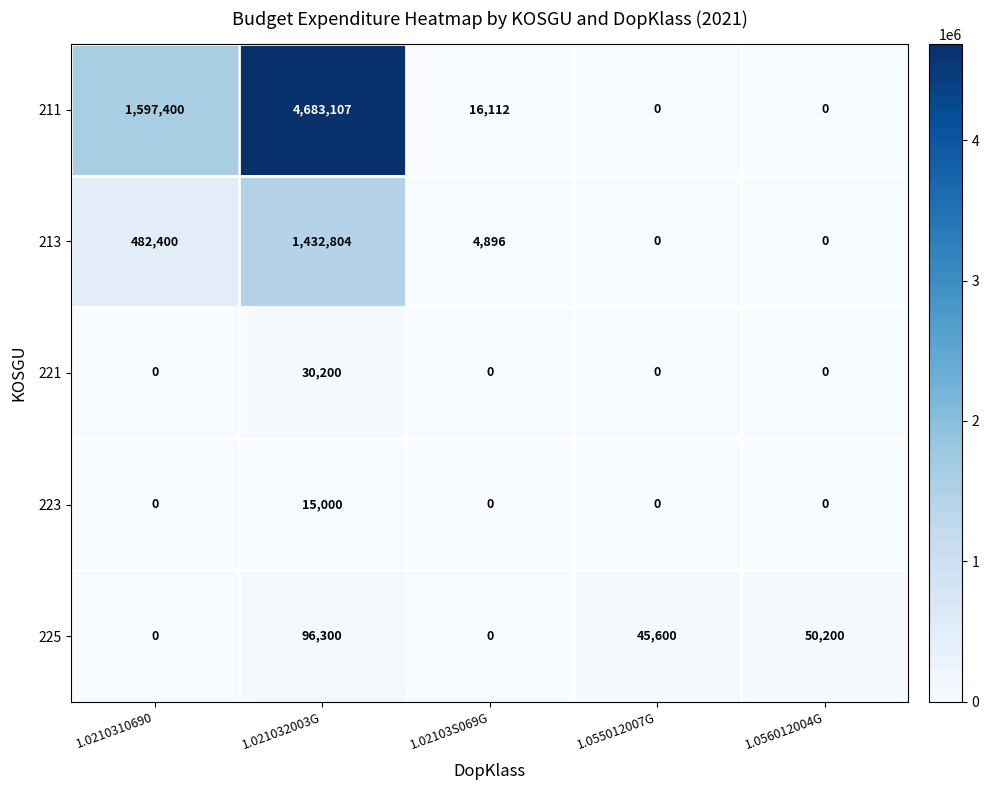

What value does the 225 series have at 1.055012007G?

45600